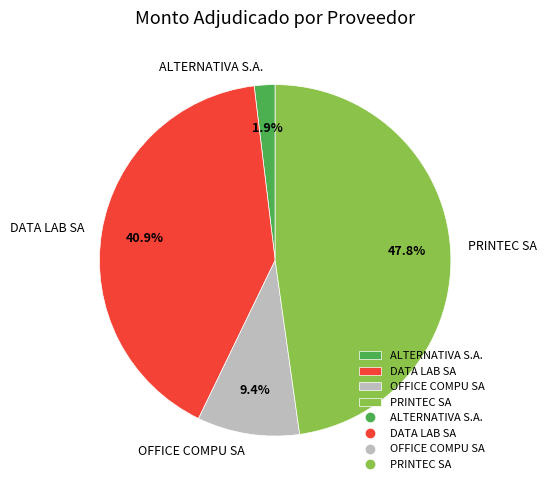

To the nearest percent, what is the combined percentage of ALTERNATIVA S.A. and OFFICE COMPU SA?

11%